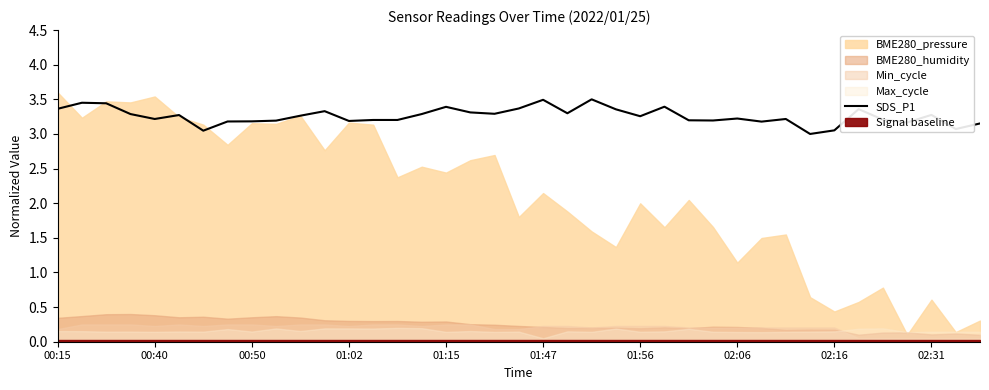

The chart shows a value of 1.1 at 21. True or false?

False